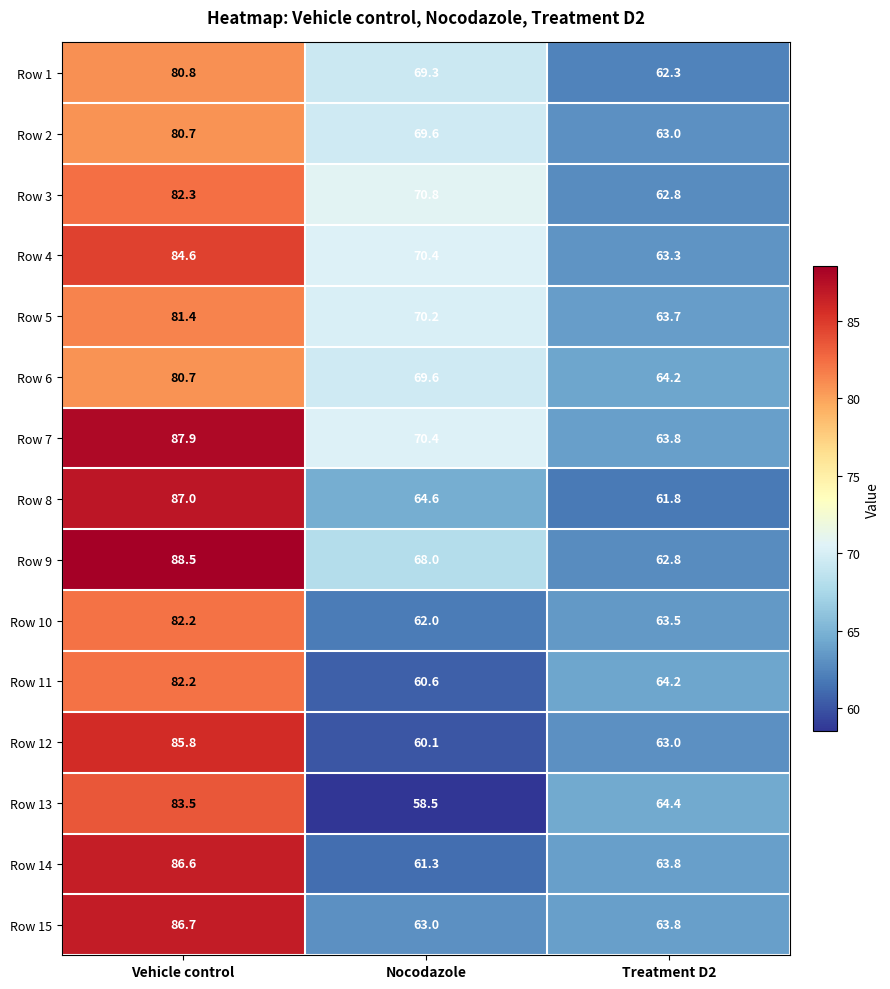

What is the difference between the highest and lowest values at Vehicle control?

7.8